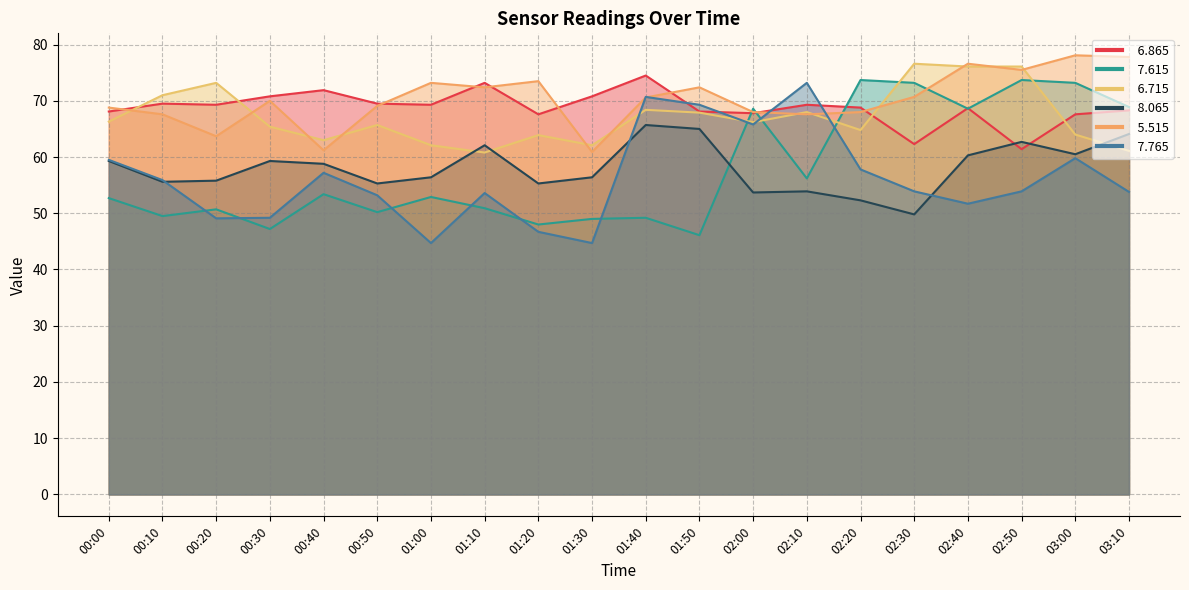

What position from the left is 03:10?

20